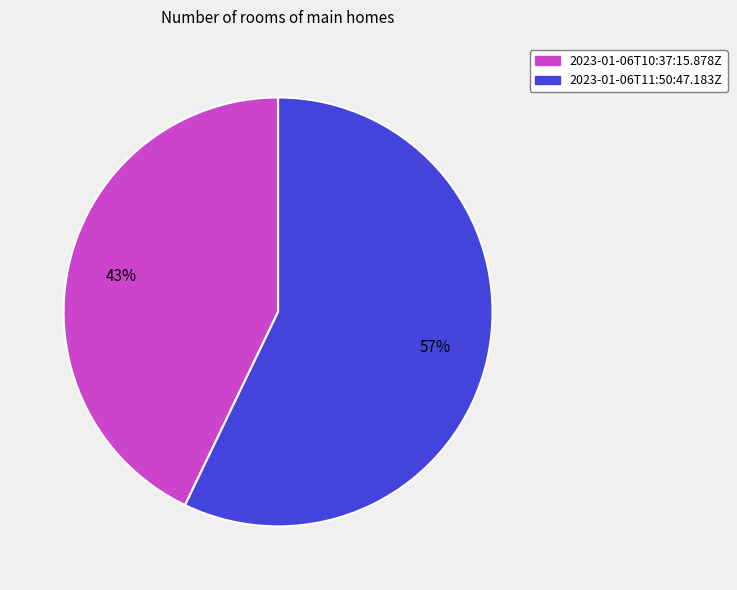

To the nearest percent, what is the difference between the largest and smallest slice percentages?

14%